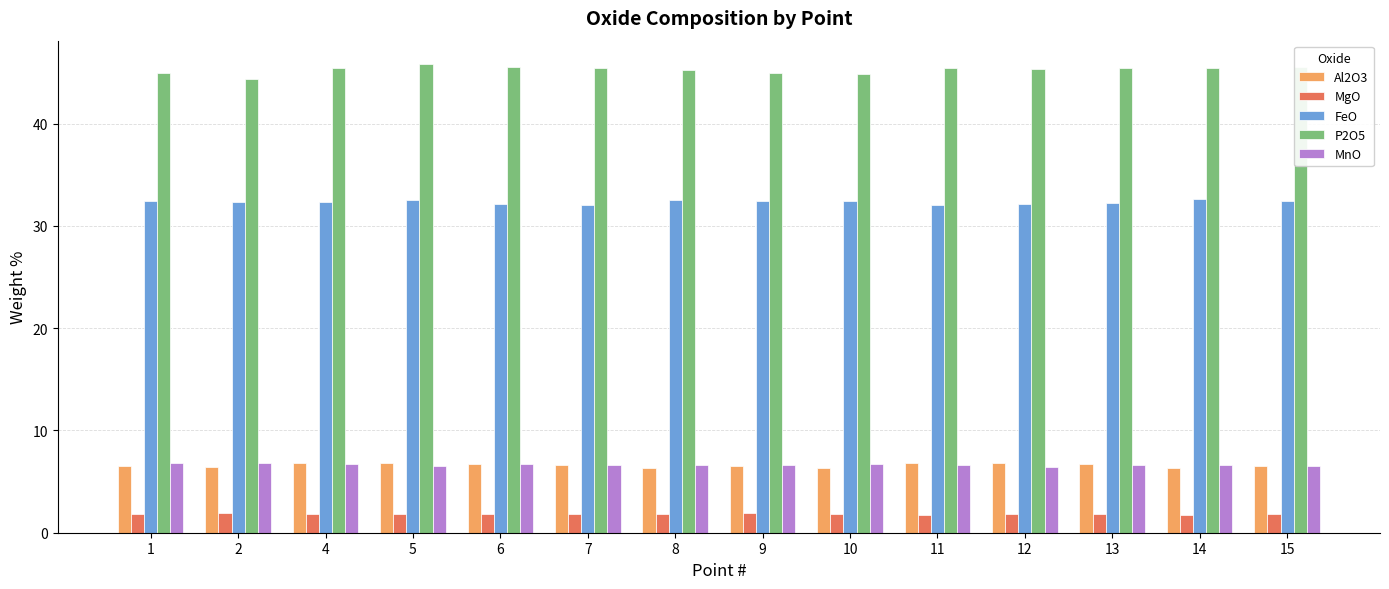

True or false: MnO has a value of 6.9 at 1.

True